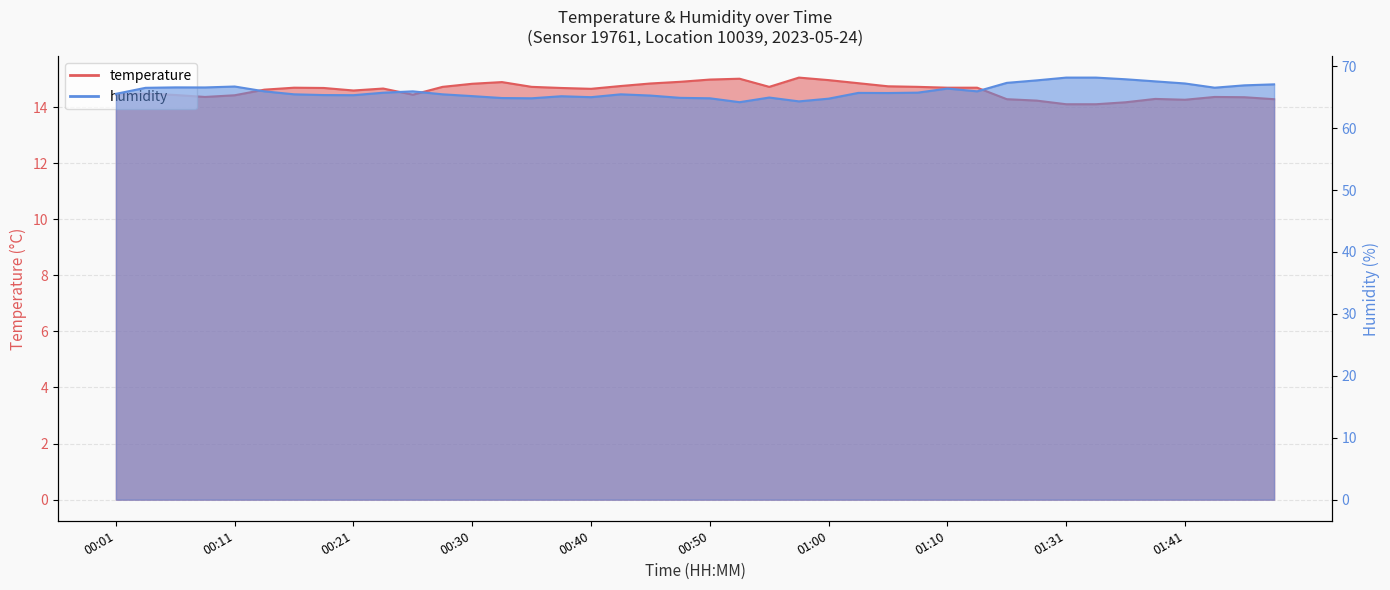

How many lines are shown in the chart?

2